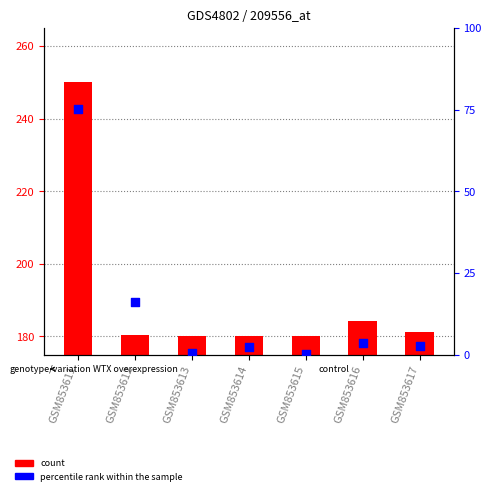

Which series contains the highest Y value?

count